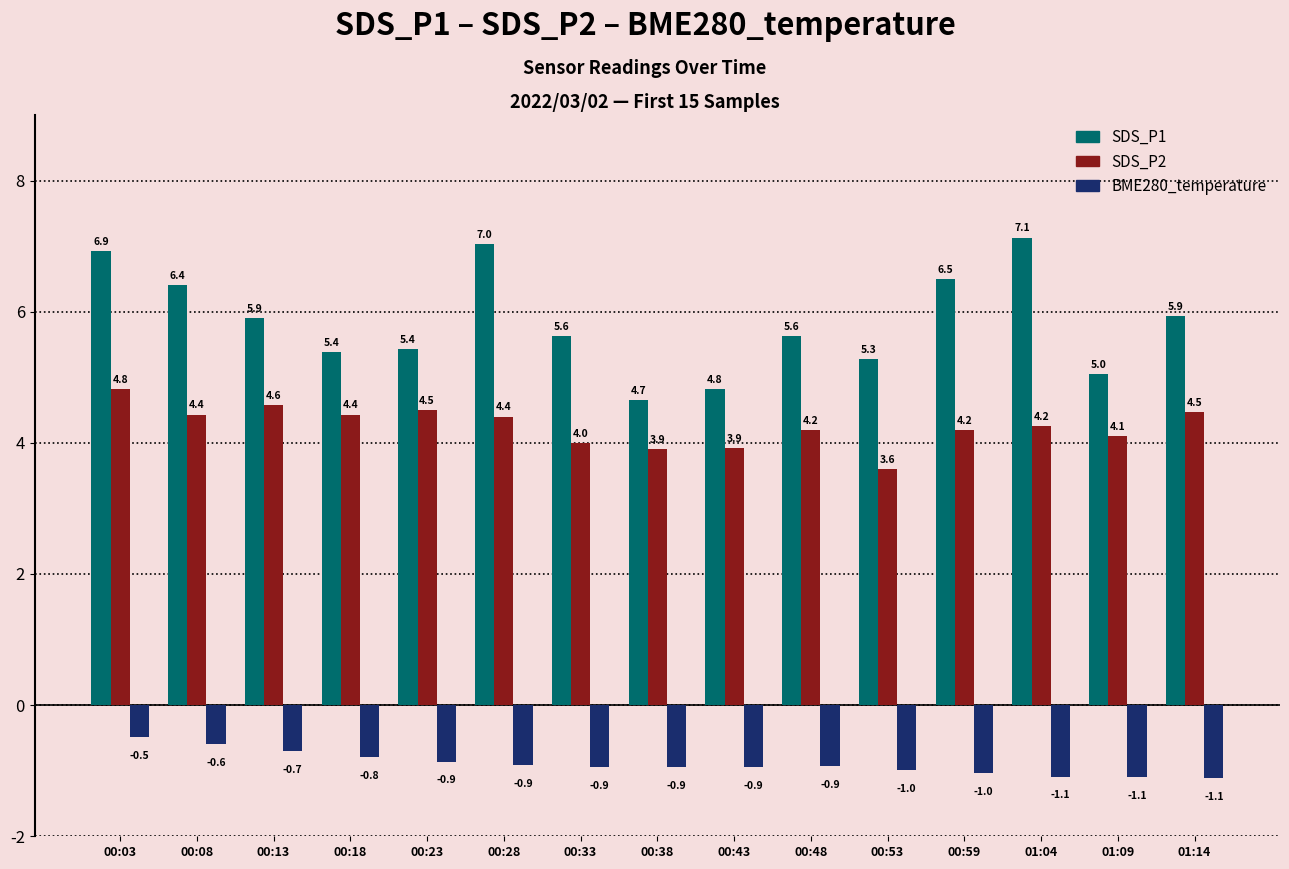

How many groups of bars are there?

15